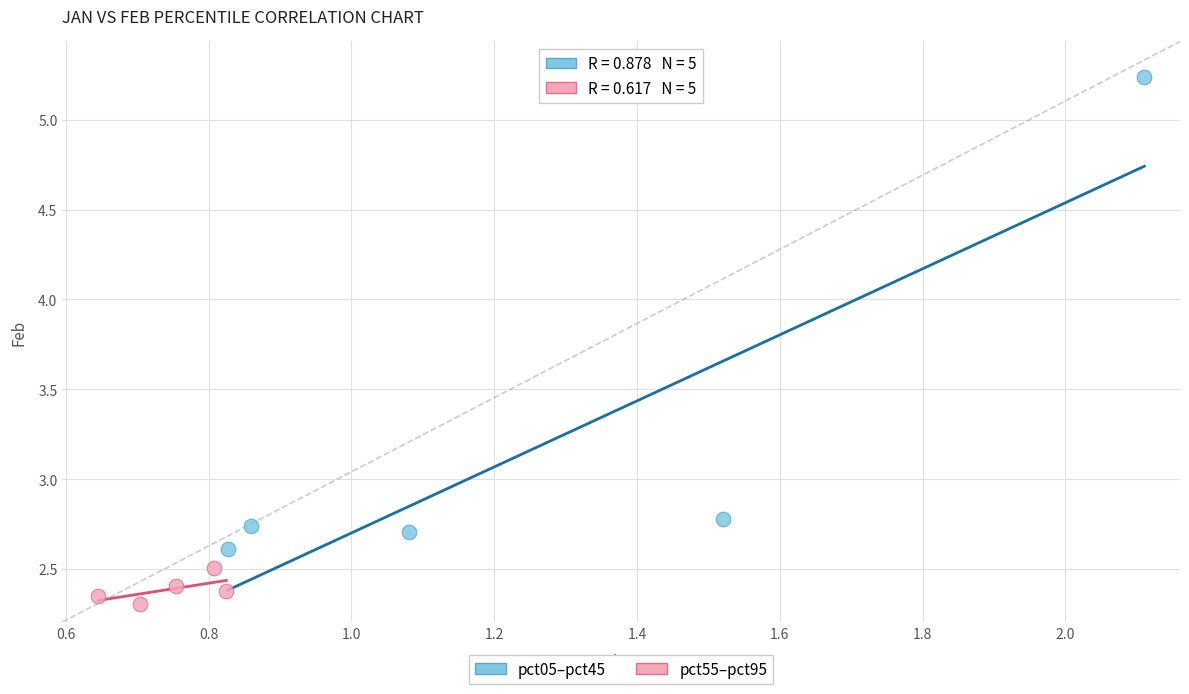

Which series reaches the minimum Y coordinate?

pct55–pct95